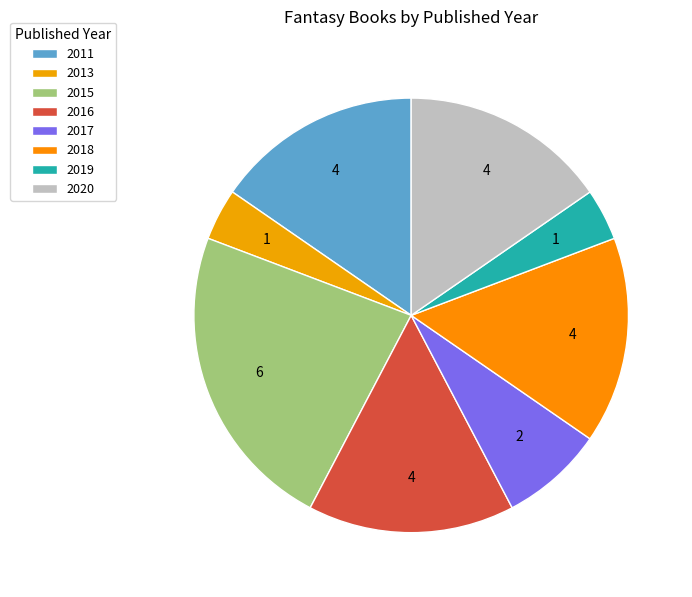

How many slices are in this pie chart?

8